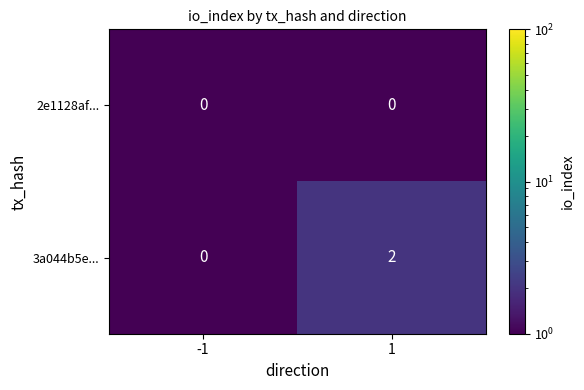

What is the greatest value displayed?

2